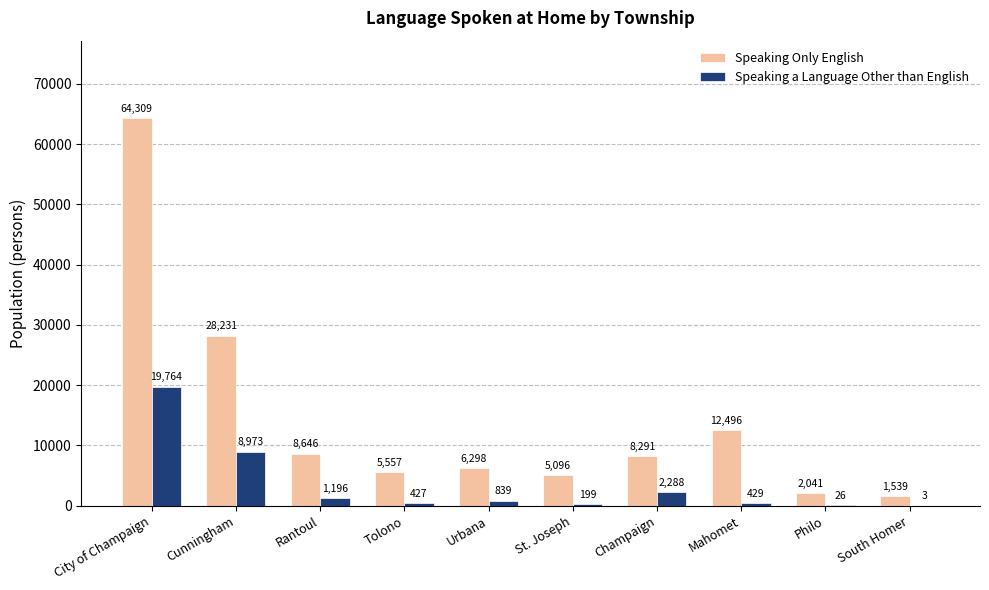

Is it true that Speaking Only English equals 28231 at Cunningham?

True